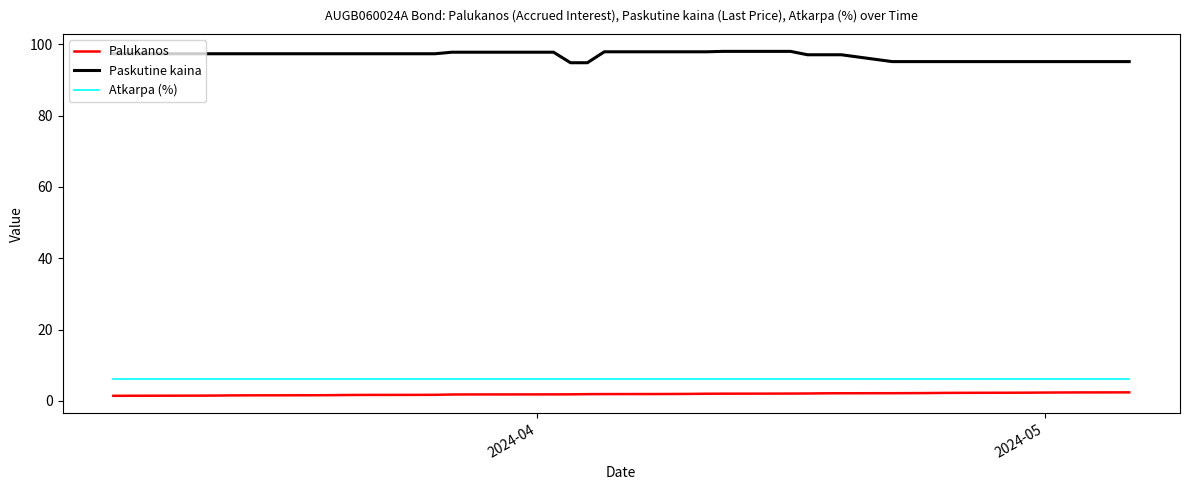

Which series has the largest total across all categories?

Paskutine kaina